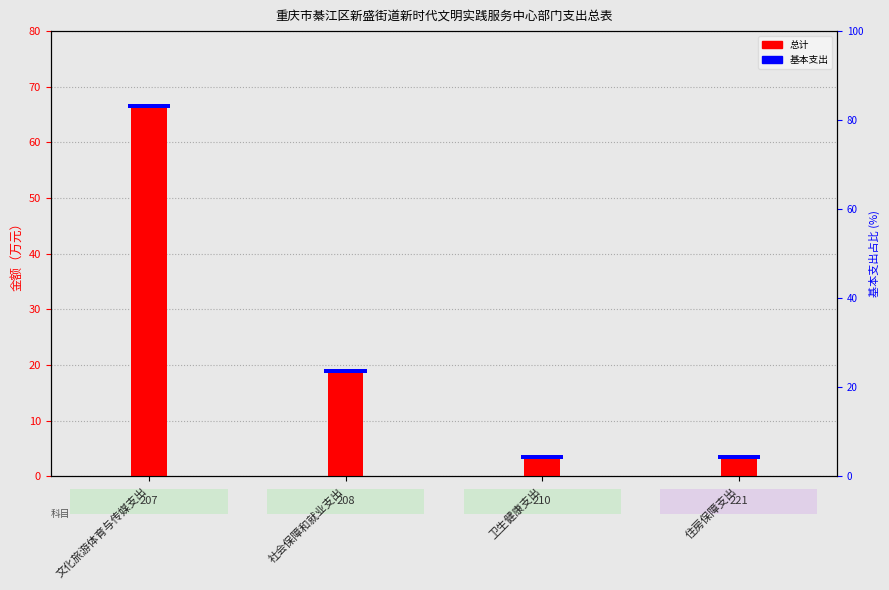

Count the number of categories in the chart.

4